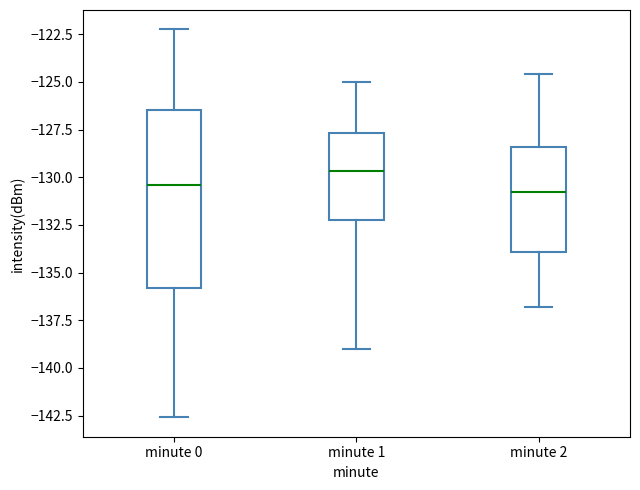

Where is the lower edge of the box for minute 1 on the y-axis? The values are not printed on the chart, so give them approximately, as read against the axis.

-132.0